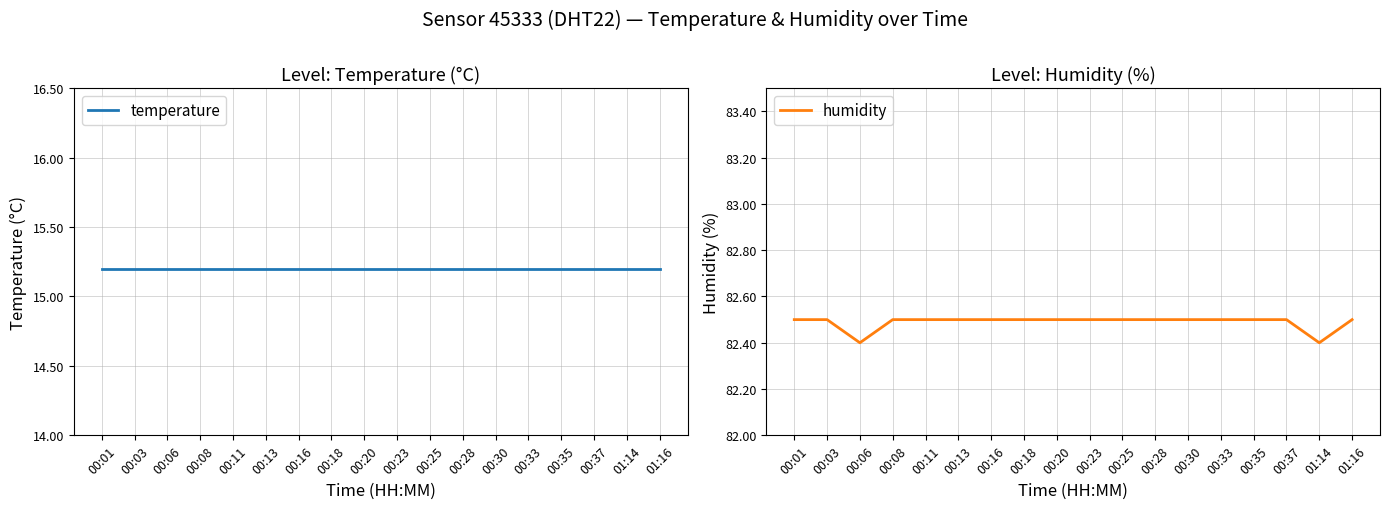

True or false: temperature and humidity cross at least once.

False